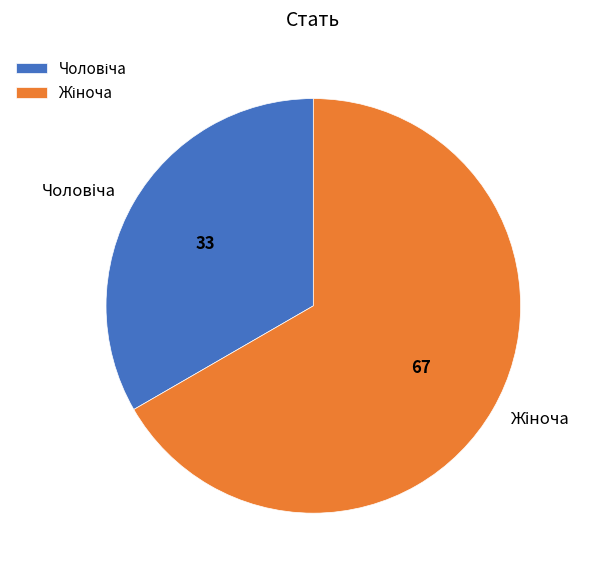

Is there any slice that represents more than half of the pie?

Yes